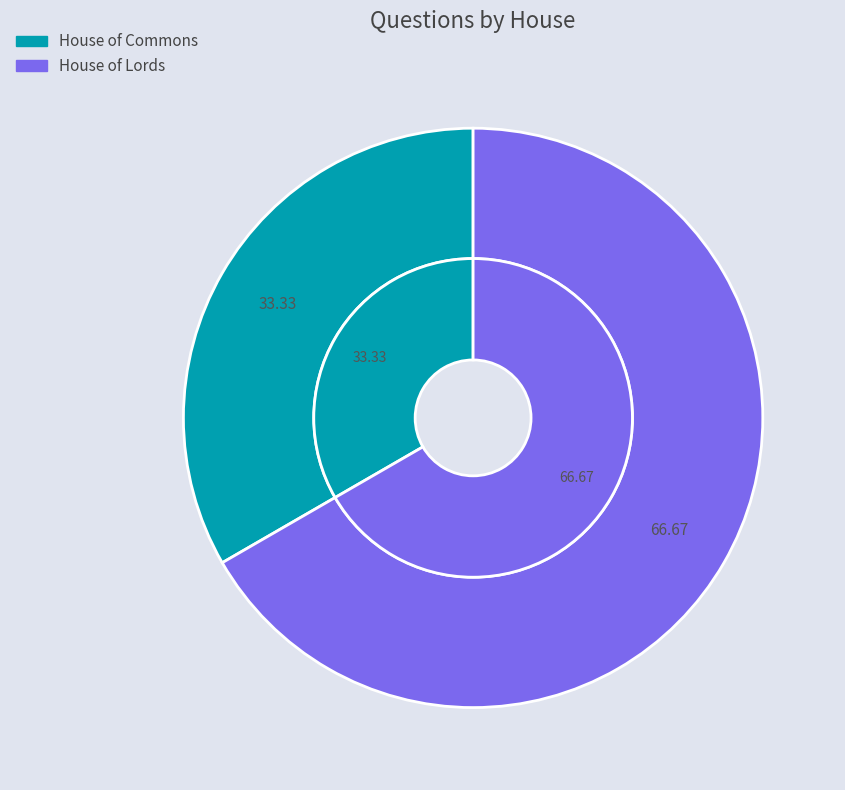

To the nearest percent, what is the combined percentage of House of Lords and House of Commons?

100%